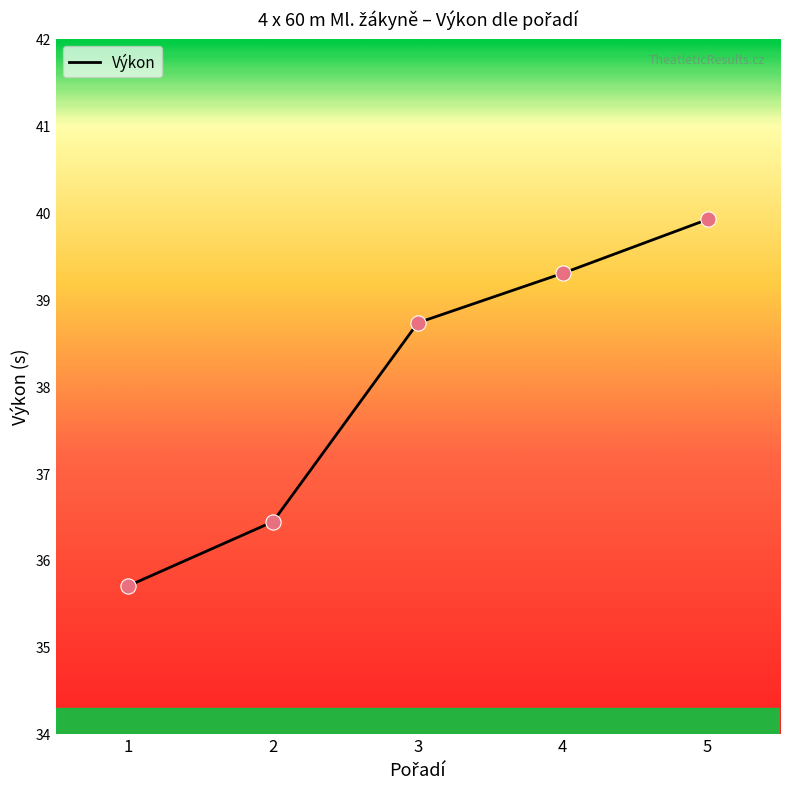

What is the change in value from 3 to 5?

+1.2